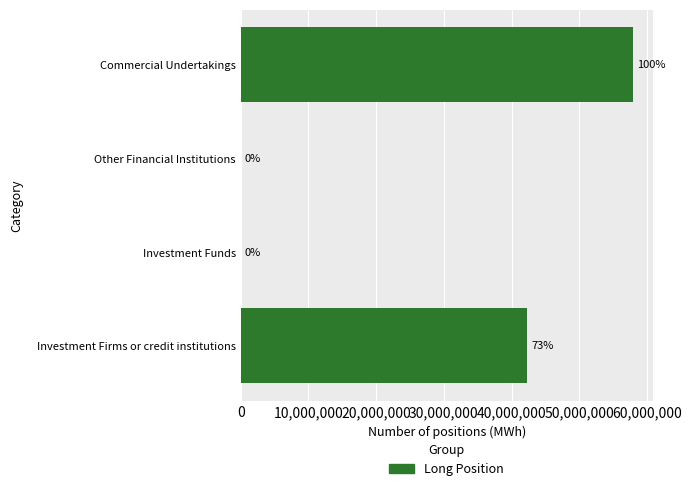

Reading top to bottom, extract all data points from this chart.

Commercial Undertakings=57959113	Other Financial Institutions=0	Investment Funds=0	Investment Firms or credit institutions=42353105